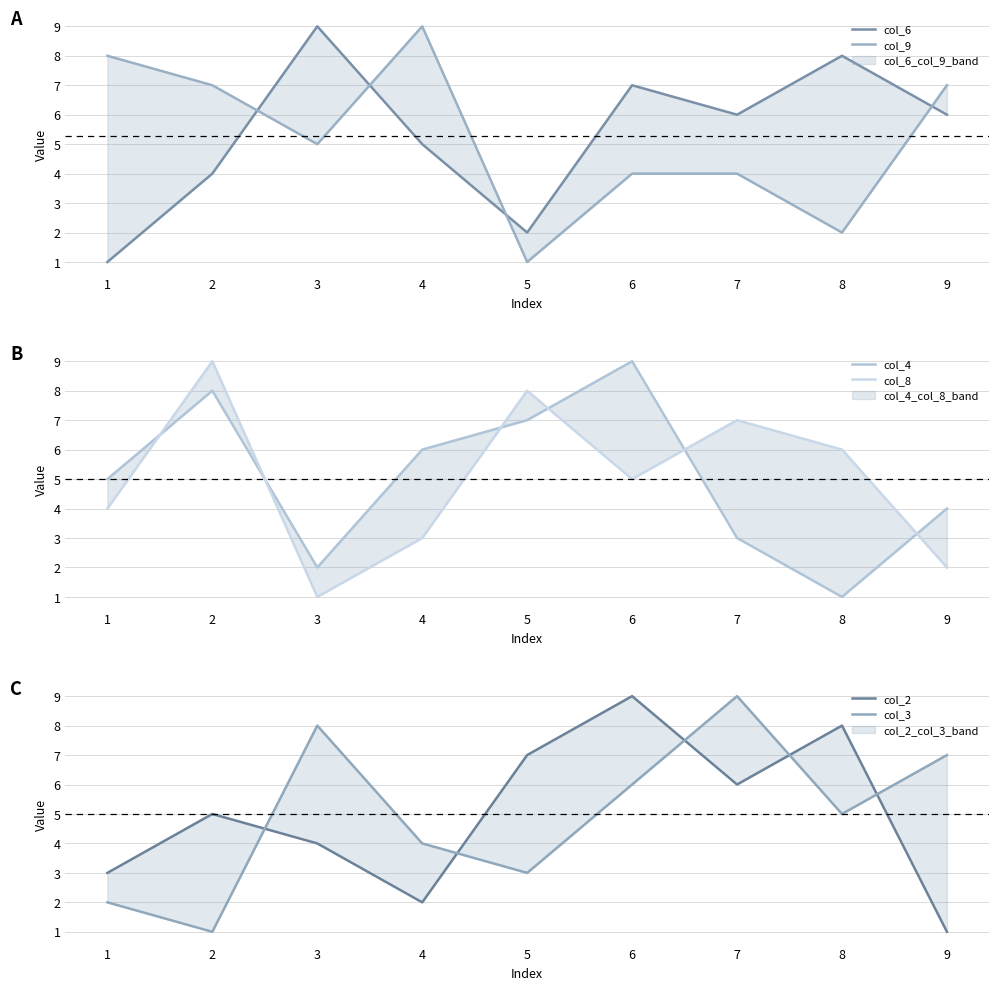

Count the col_2 values in the range 3 to 7.

5